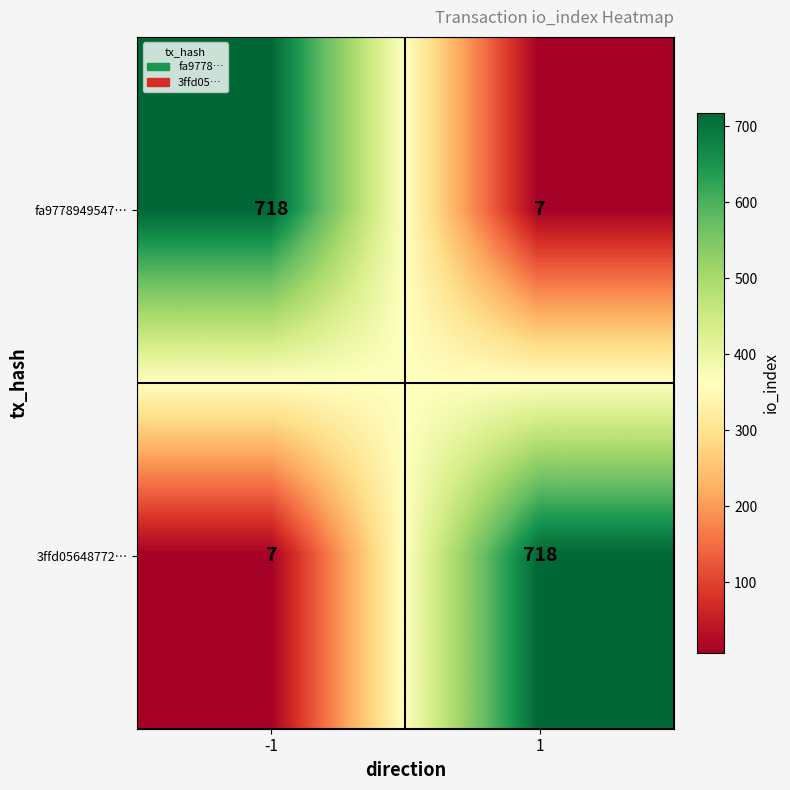

What is the maximum value for fa9778949547…?

718